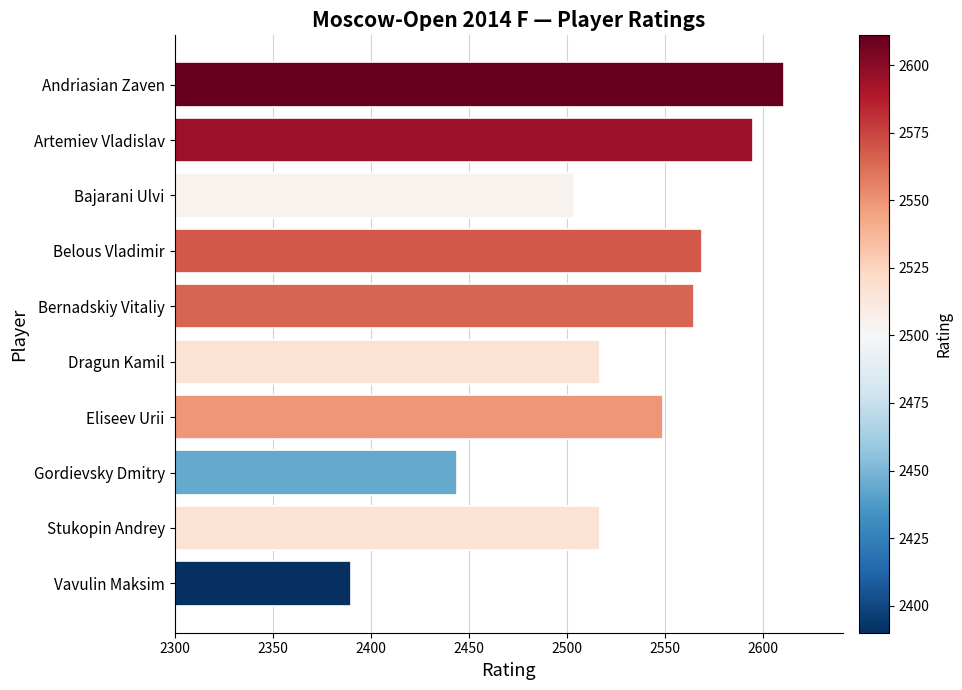

What is the value of the 5th bar from the top?

2565